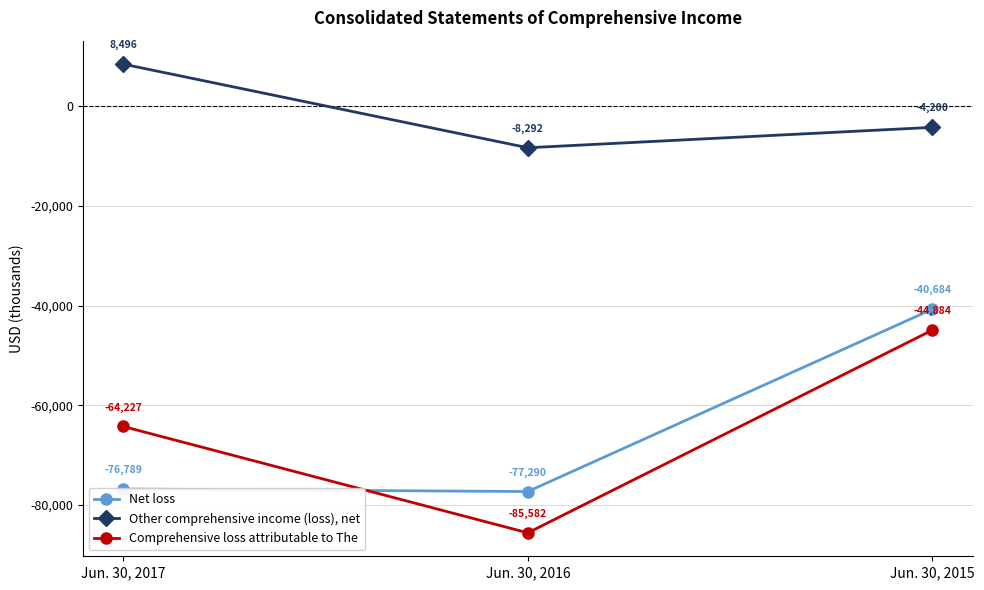

What is the difference between the maximum and minimum values in the Net loss series?

36606